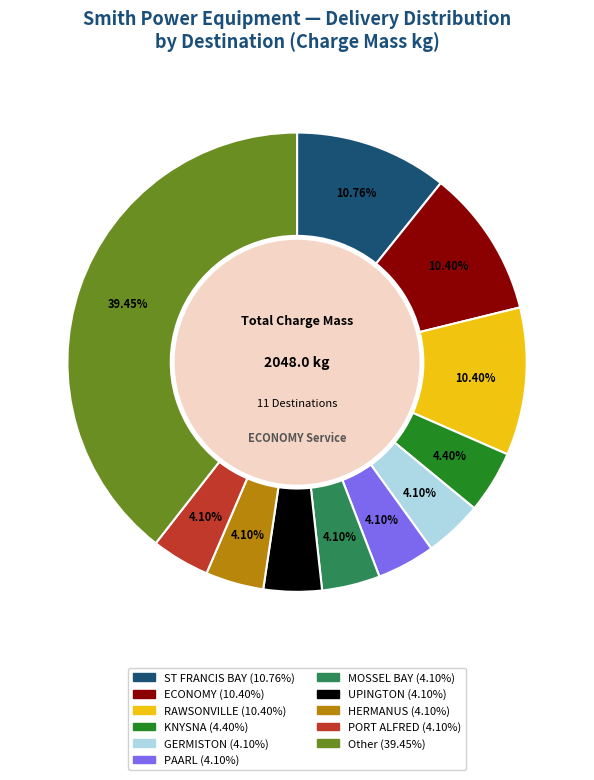

Is there any slice that represents more than half of the pie?

No